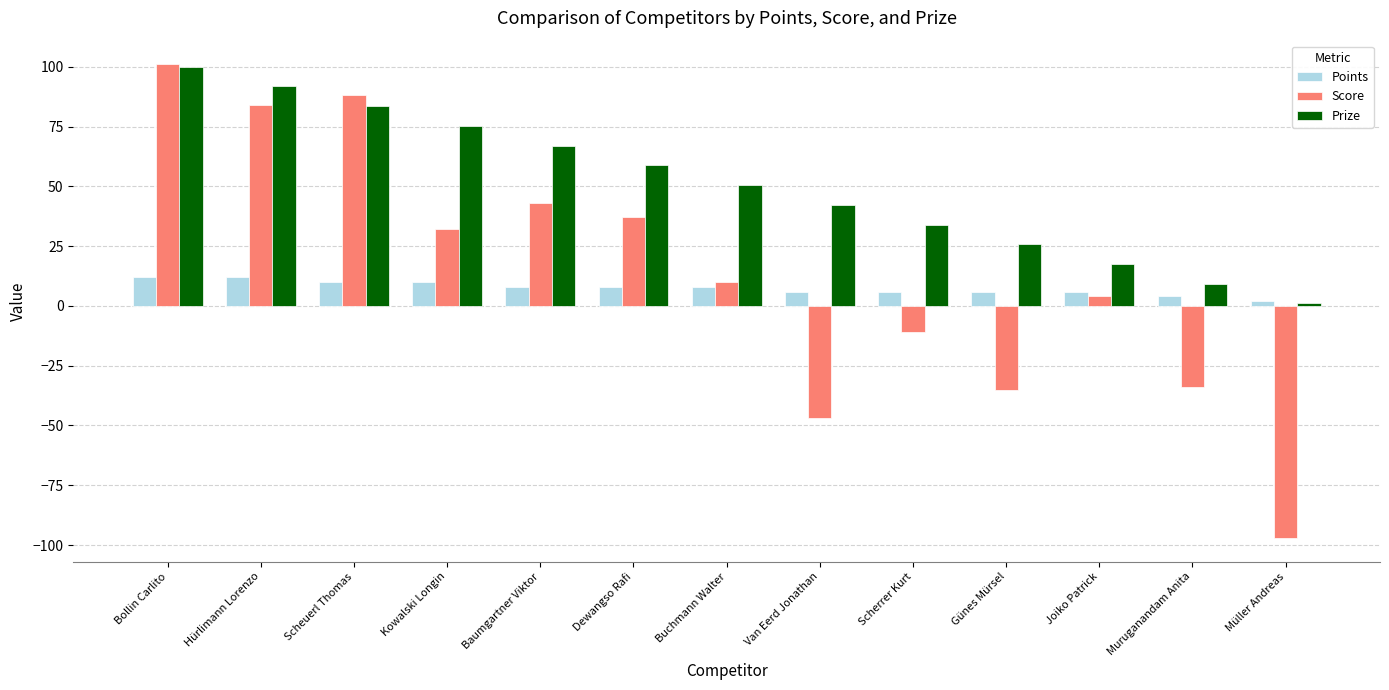

Is it true that Prize equals 83.5 at Scheuerl Thomas?

True